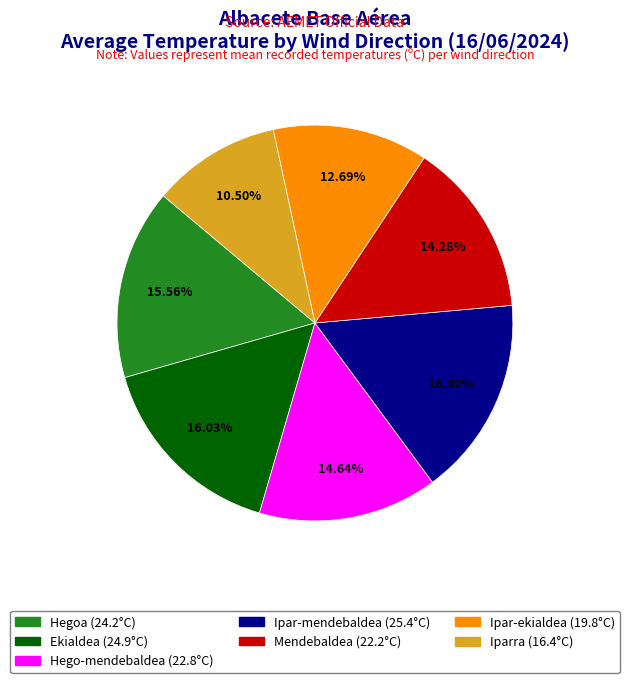

True or false: Mendebaldea accounts for 14% of the total.

True